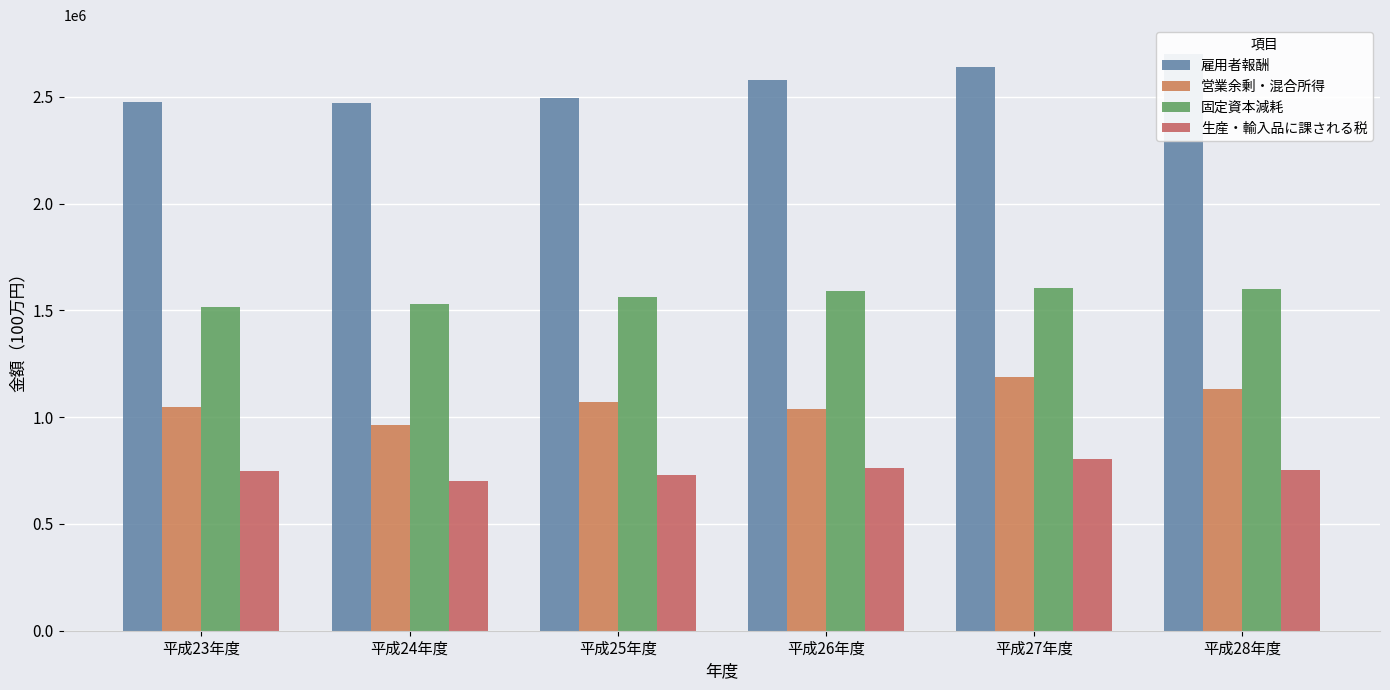

How many values in the 営業余剰・混合所得 series exceed 1071980?

2